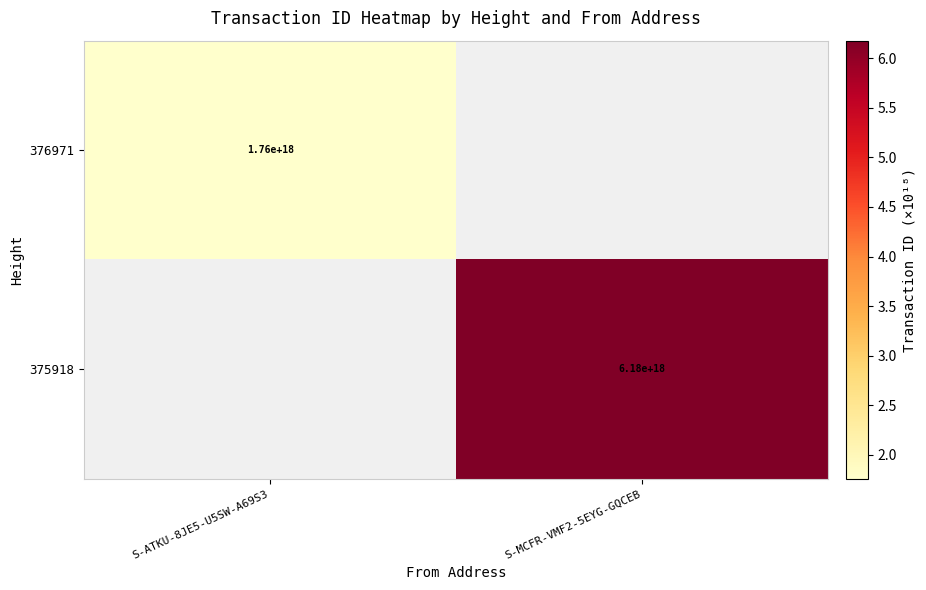

At which label does 376971 reach its minimum?

S-ATKU-8JE5-U5SW-A69S3